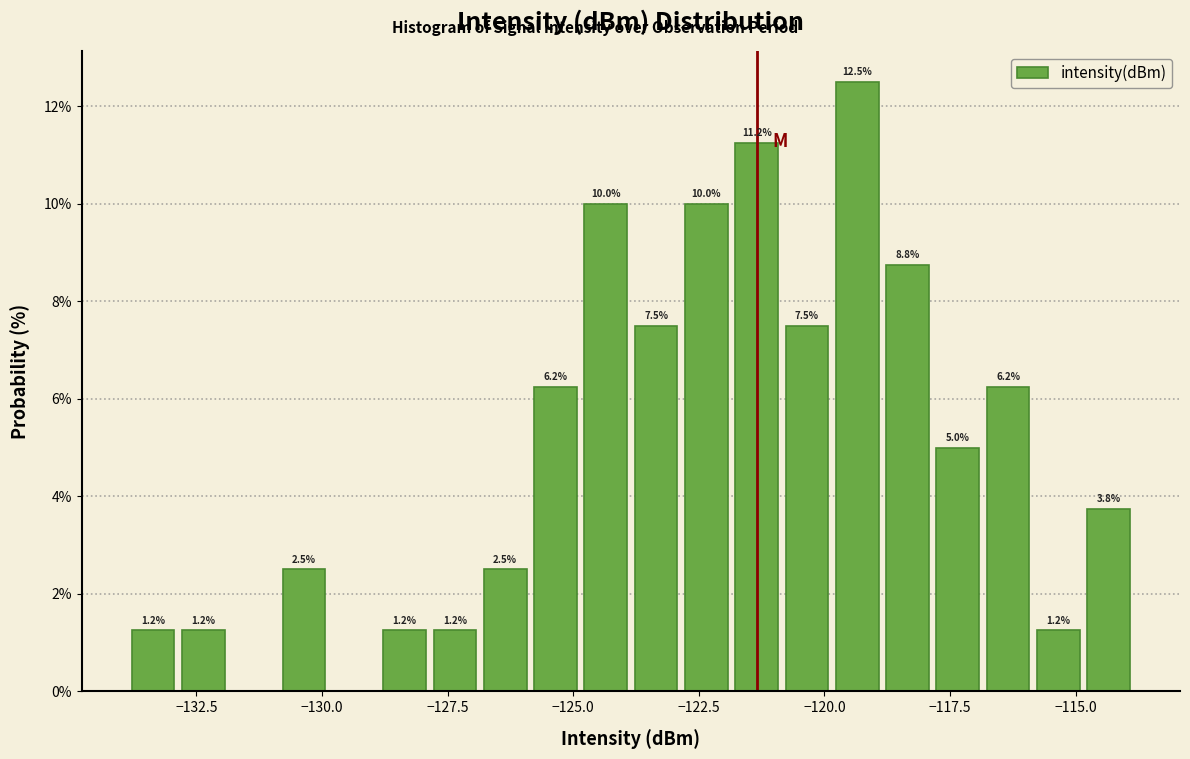

Read against the x-axis, roughly where is the centre of the tallest bar?

-119.5